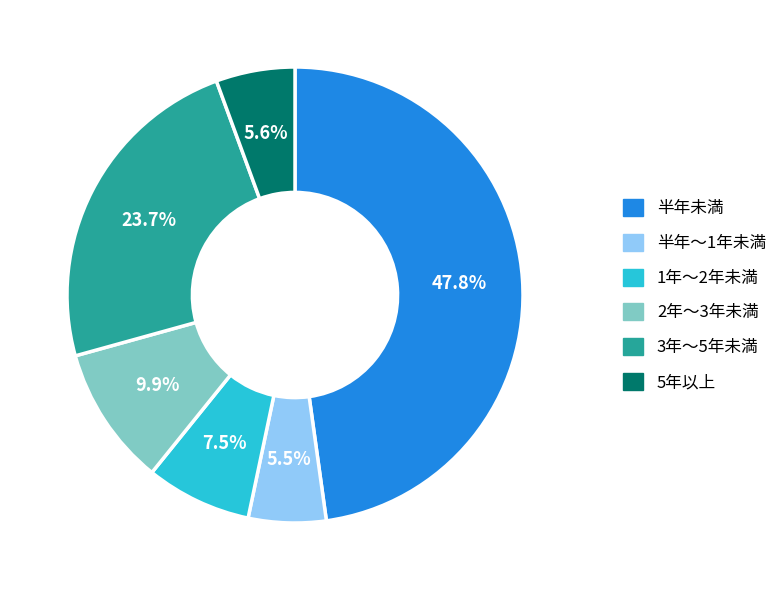

Is there a majority slice in this chart?

No